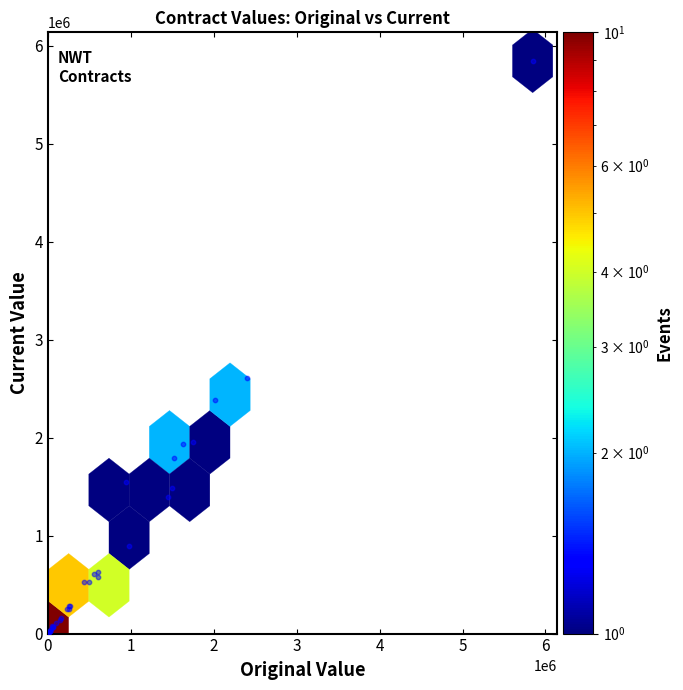

What Y value in the scatter plot is closest to 2925750?

2607480.0